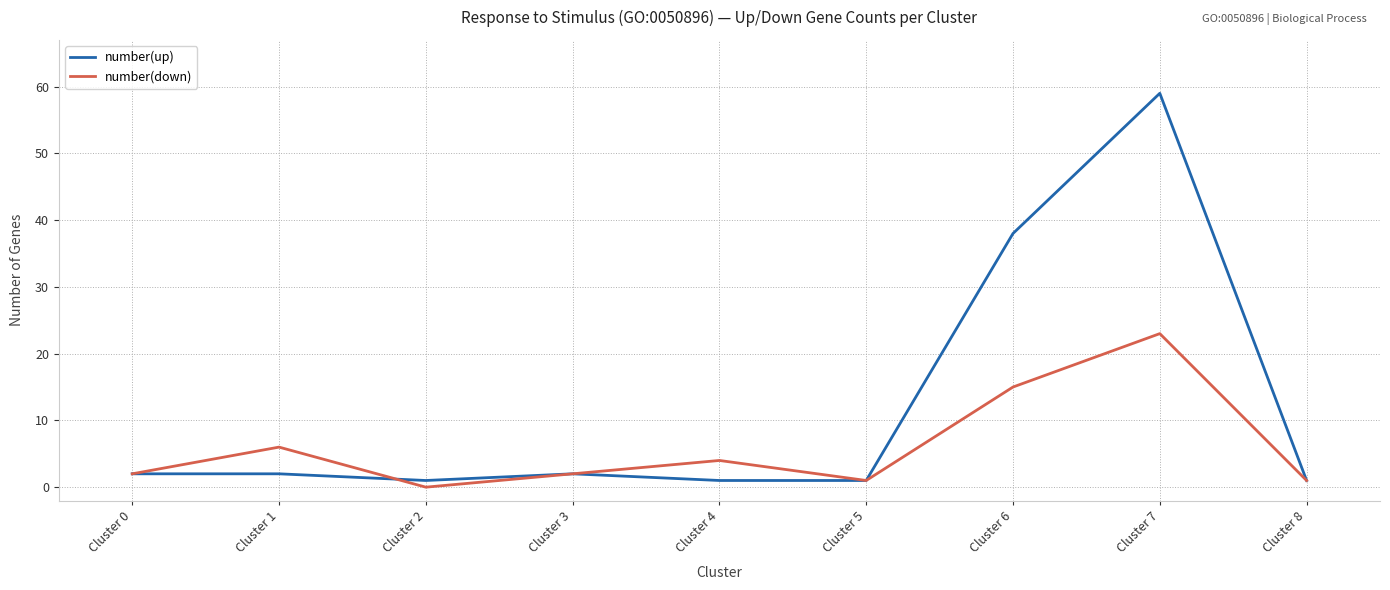

At which label is number(up) closest to 30?

Cluster 6